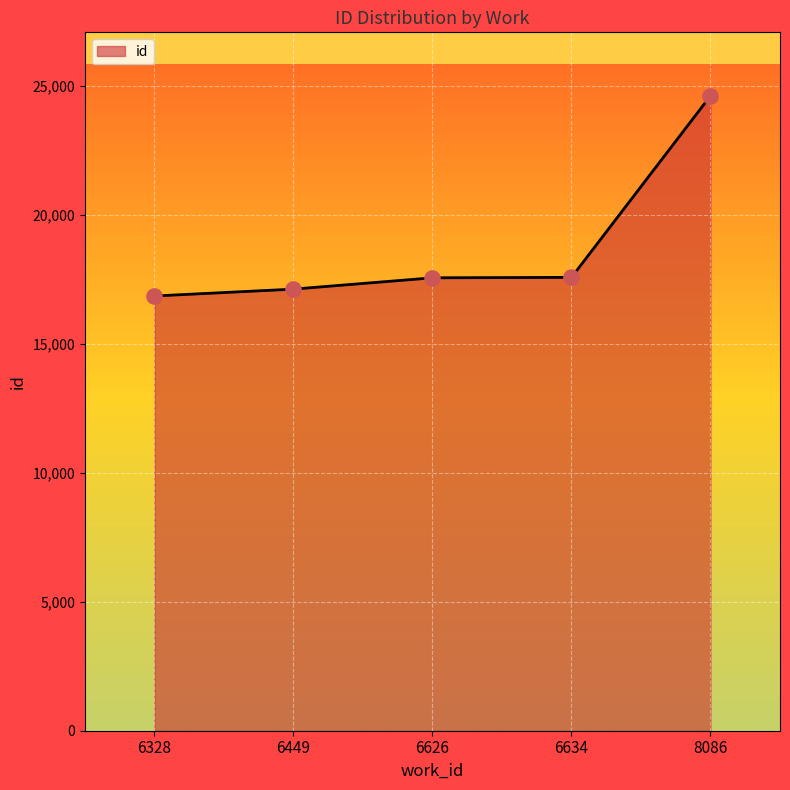

Between 6449 and 8086, which is larger?

8086